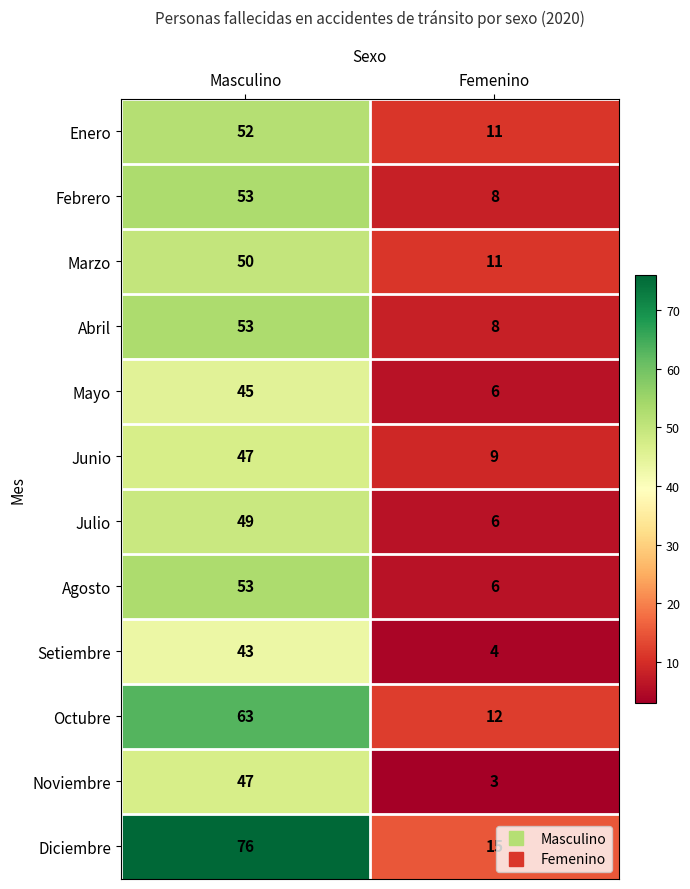

Which series has the largest total across all categories?

Diciembre